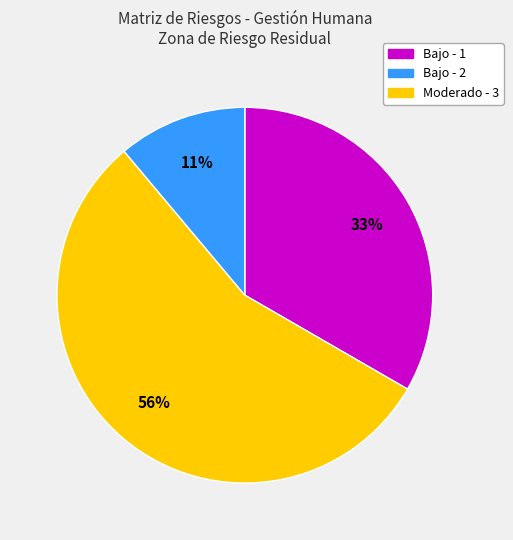

How many segments does this pie chart have?

3